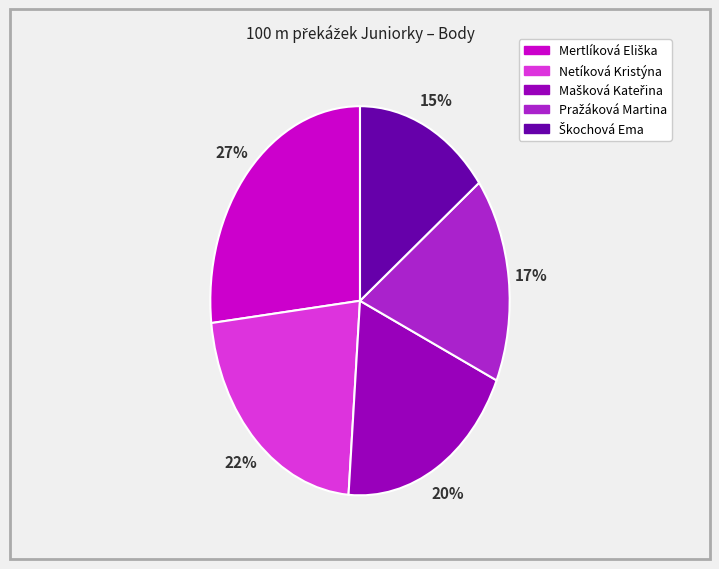

To the nearest percent, what is the average slice percentage?

20%